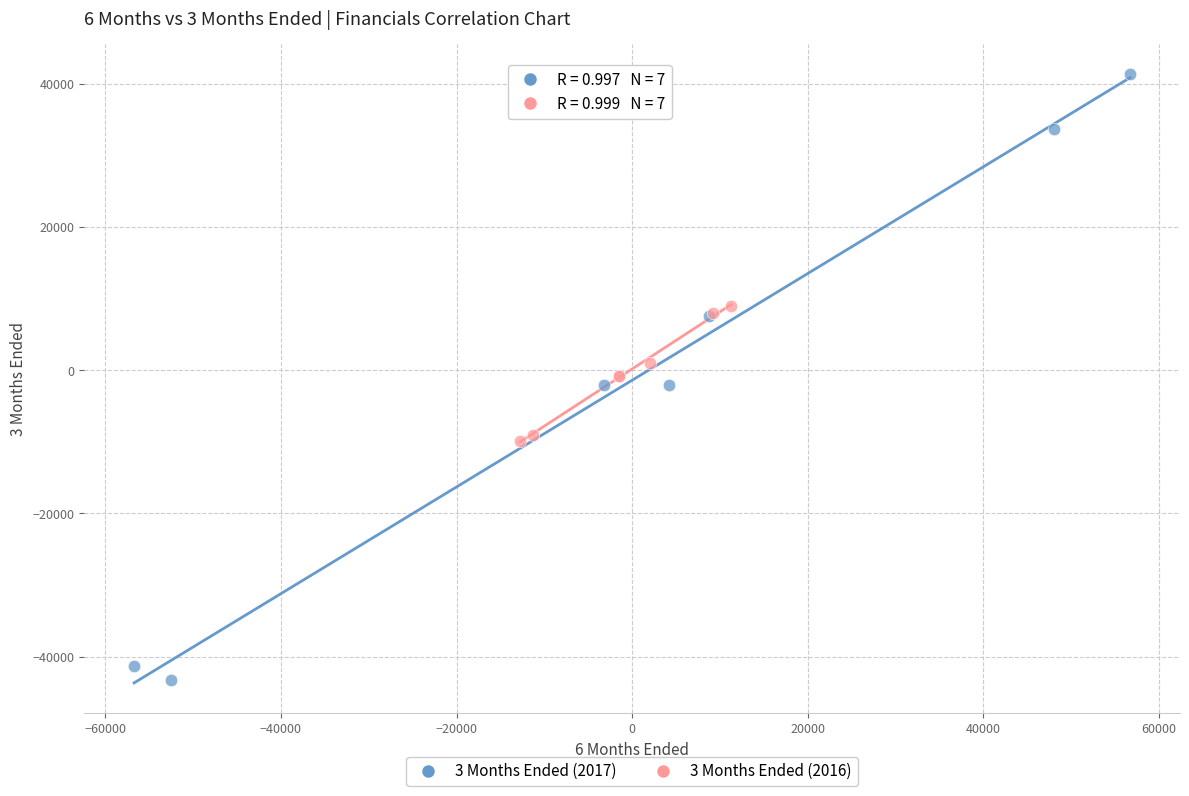

Which series contains the highest Y value?

3 Months Ended (2017)